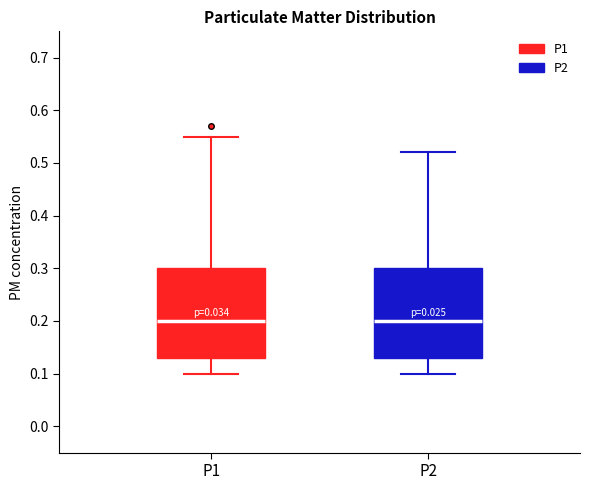

Reading left to right, read every box against the y-axis: the position of its median line, the range the box covers, and the ends of its whiskers. The values are not printed on the chart, so give them approximately, as read against the axis.

P1: median 0.20, box 0.13 to 0.30, whiskers 0.10 to 0.55
P2: median 0.20, box 0.13 to 0.30, whiskers 0.10 to 0.52